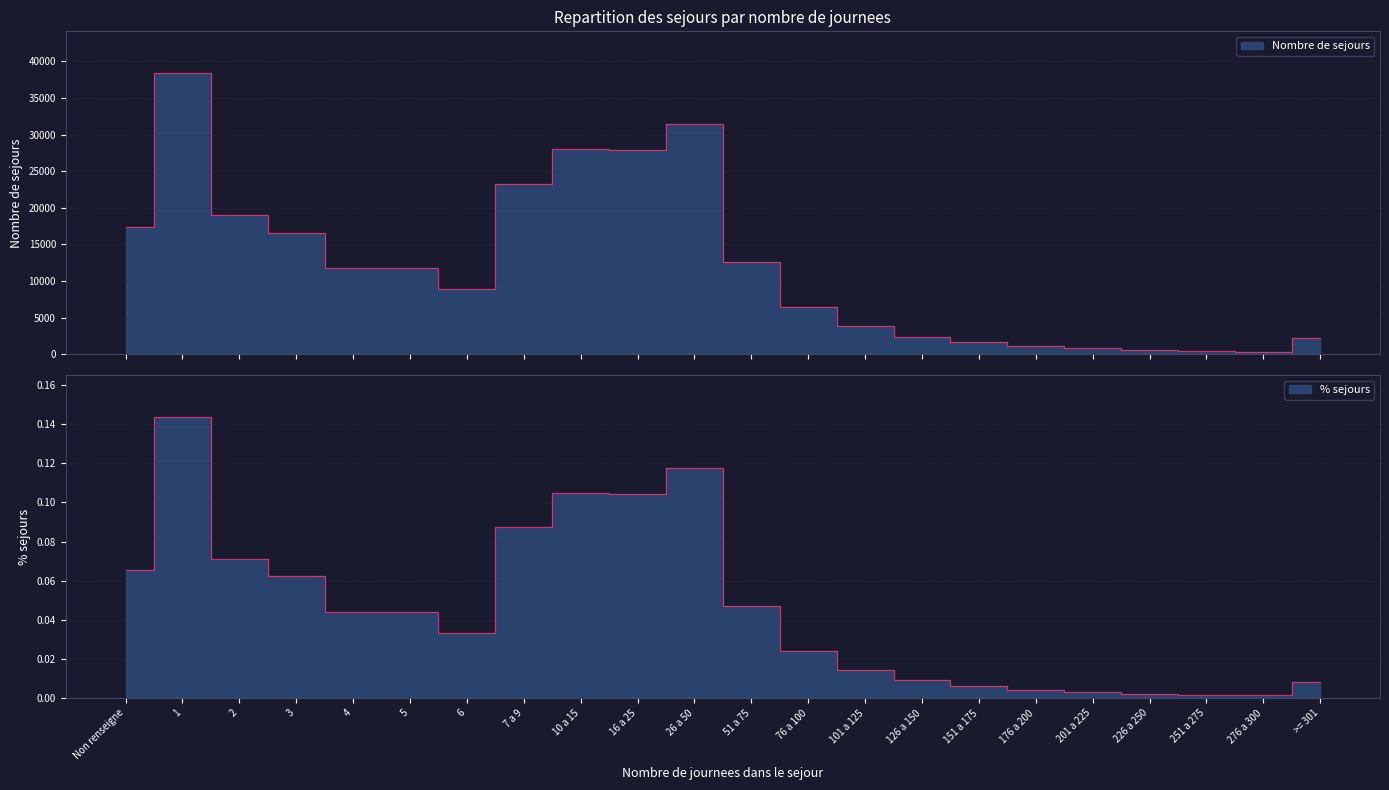

Which series has the widest spread of values?

Nombre de sejours